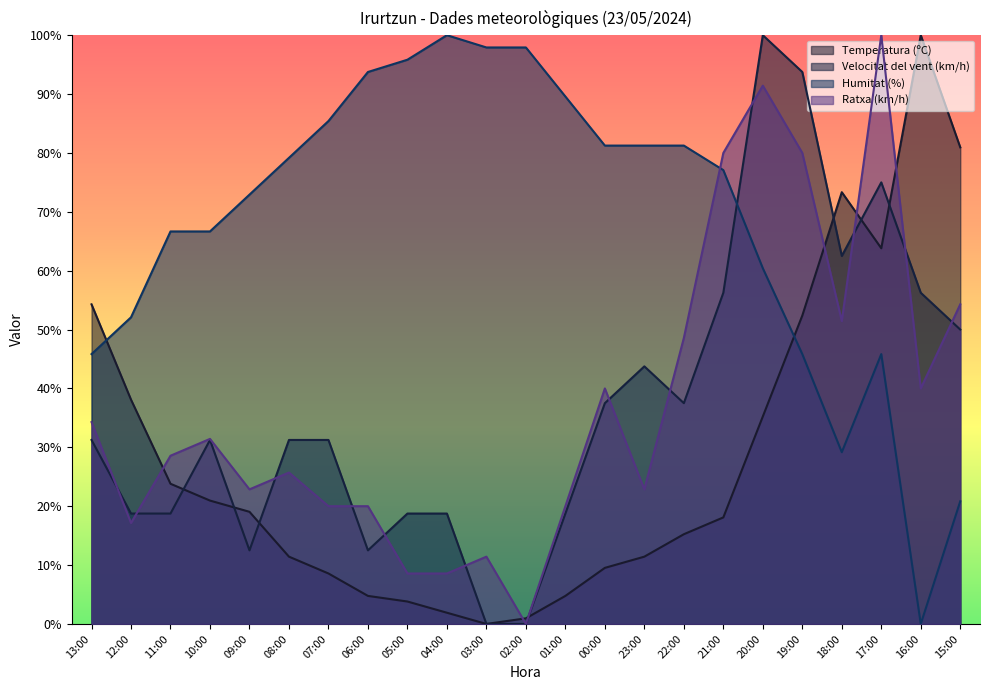

What is the total value across all series at 19:00?

272.0